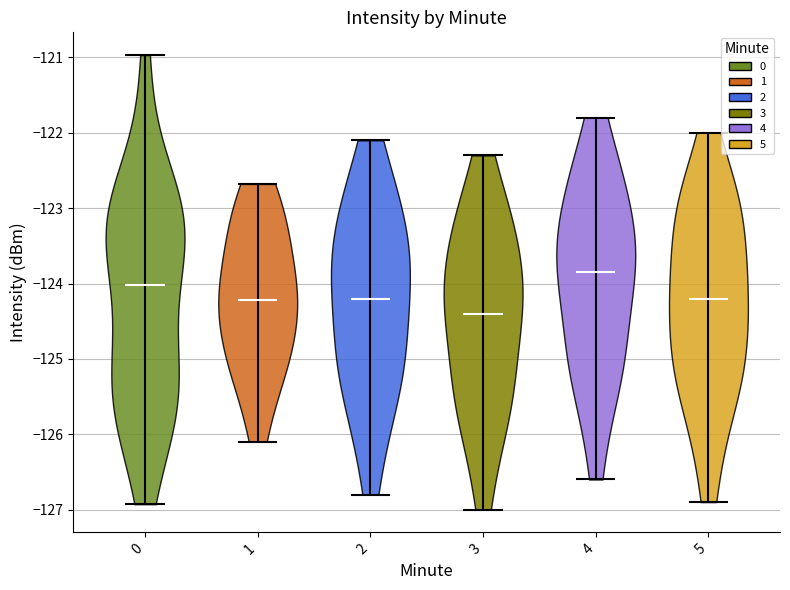

Where does the median line of the violin at x = 4 sit on the y-axis? The values are not printed on the chart, so give them approximately, as read against the axis.

-123.8